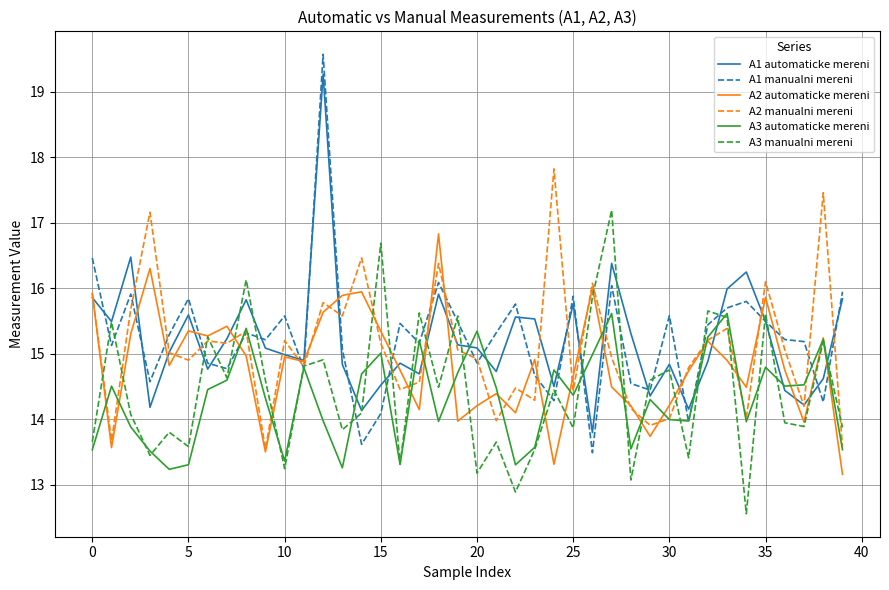

At how many categories does at least one series exceed 17?

5